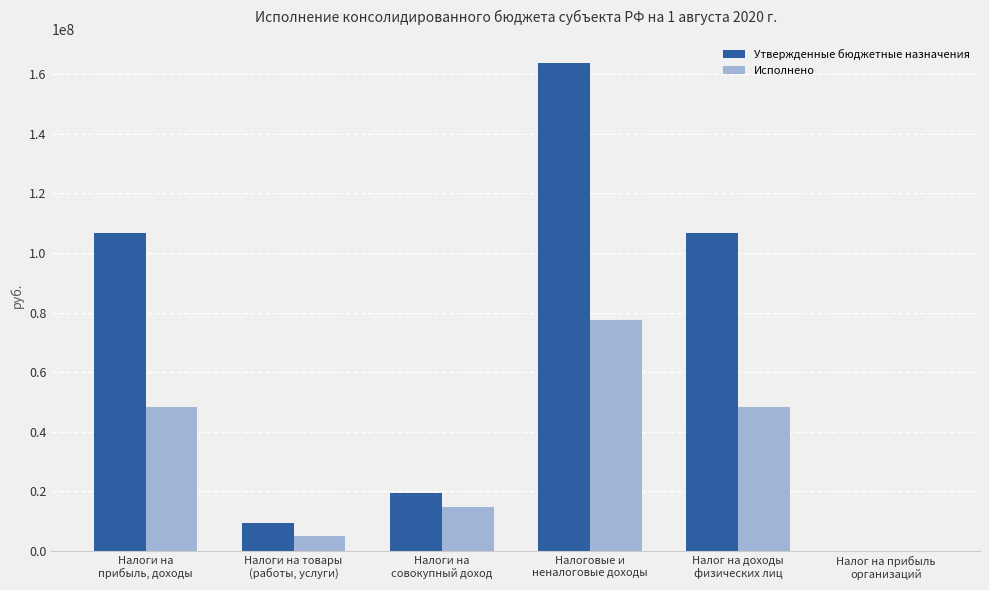

What is the maximum value shown in the chart?

163608725.1